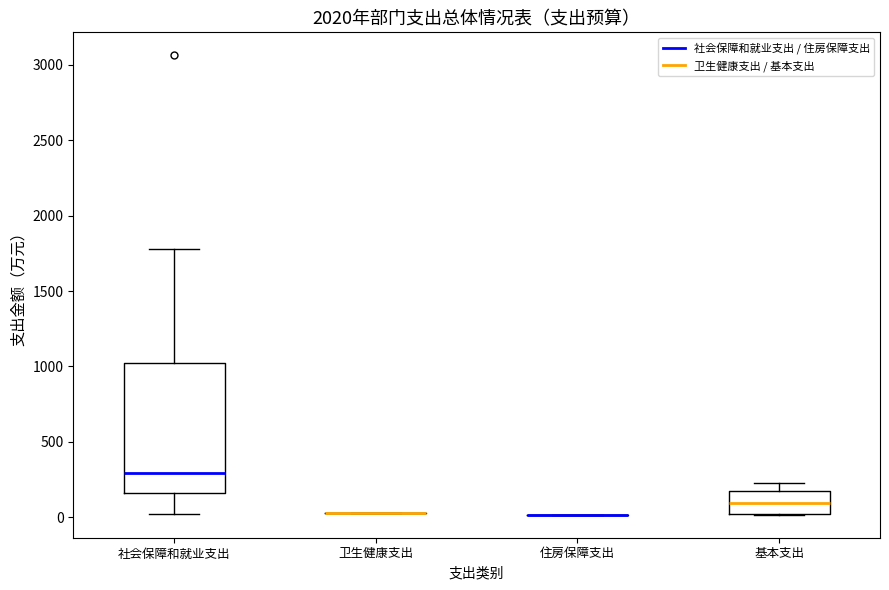

Which box is the tallest, from its lower edge to its upper edge?

社会保障和就业支出